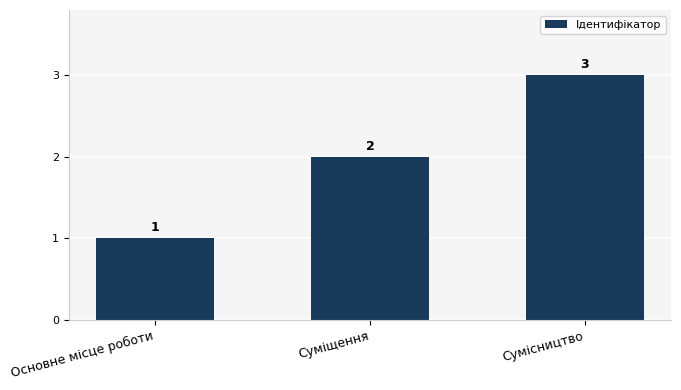

Reading left to right, list all the values displayed in this chart.

Основне місце роботи=1	Суміщення=2	Сумісництво=3